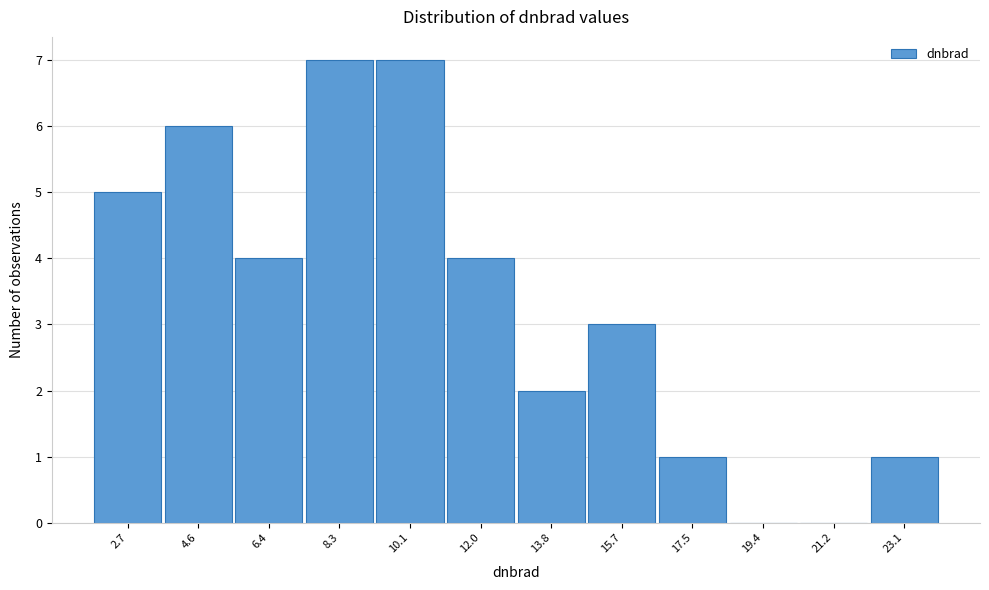

Reading left to right, transcribe this chart: for each bar, give the range it covers on the x-axis and its height. Neither the bar edges nor the heights are printed on the chart, so give them approximately, as read against the axes.

1.8 to 3.6: 5
3.6 to 5.4: 6
5.4 to 7.4: 4
7.4 to 9.2: 7
9.2 to 11.0: 7
11.0 to 12.8: 4
12.8 to 14.8: 2
14.8 to 16.6: 3
16.6 to 18.4: 1
18.4 to 20.2: 0
20.2 to 22.2: 0
22.2 to 24.0: 1